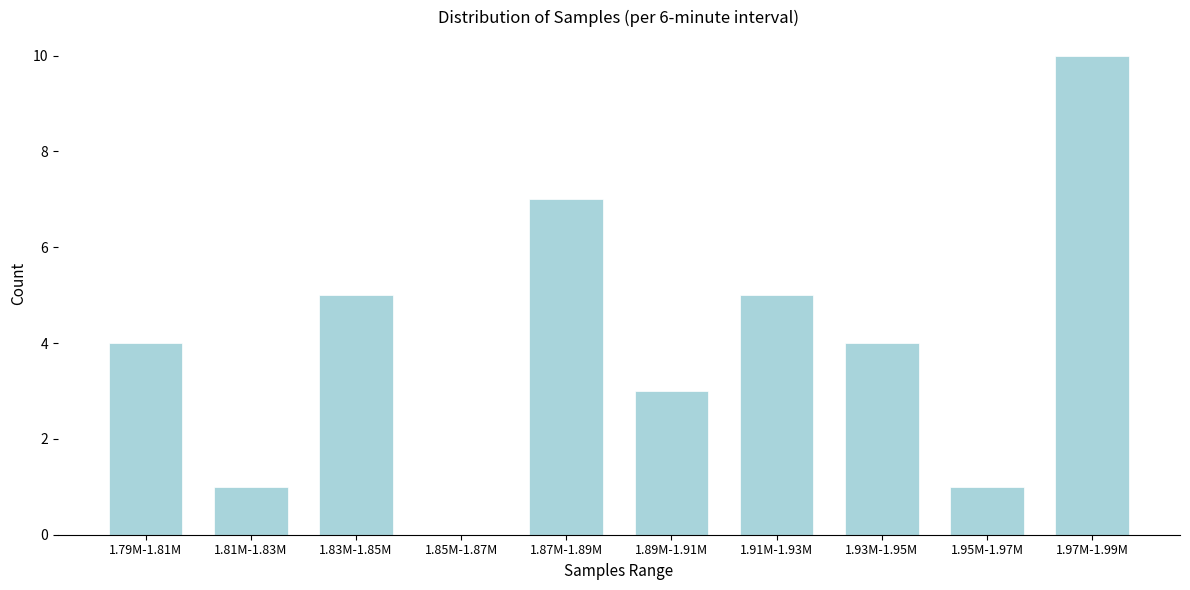

Reading right to left, list all the values displayed in this chart.

1.97M-1.99M=10	1.95M-1.97M=1	1.93M-1.95M=4	1.91M-1.93M=5	1.89M-1.91M=3	1.87M-1.89M=7	1.85M-1.87M=0	1.83M-1.85M=5	1.81M-1.83M=1	1.79M-1.81M=4